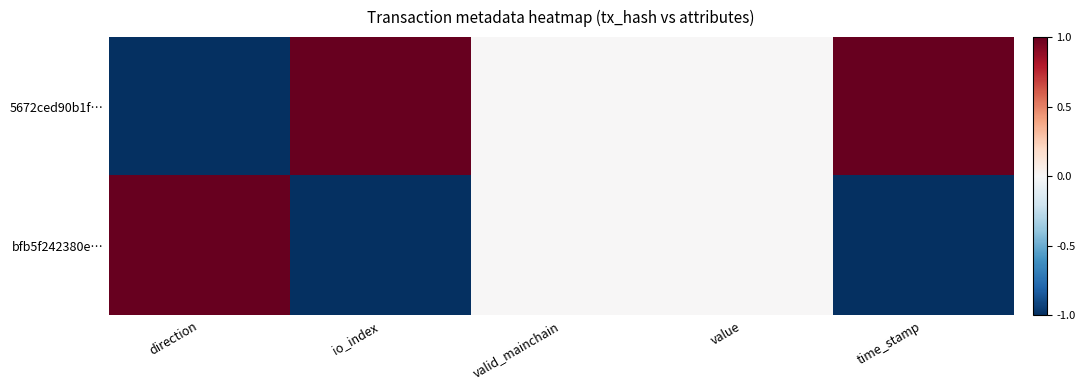

Between io_index and value, which is larger?

io_index